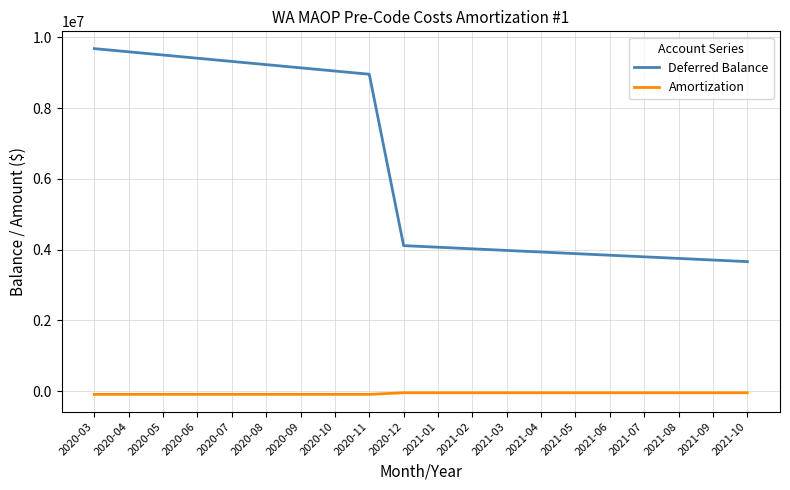

What is the highest value of the Amortization series?

-45191.8